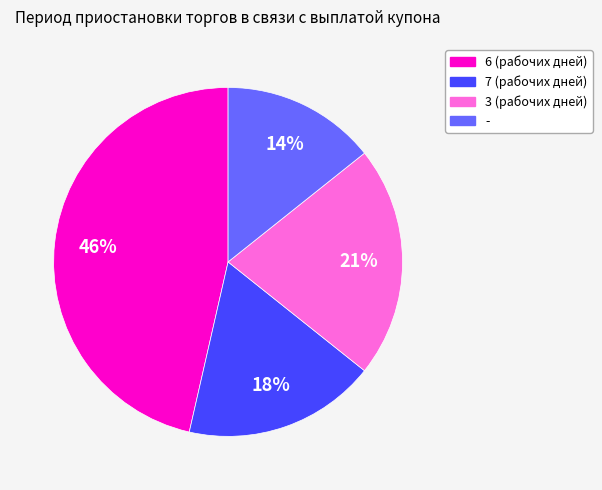

What is the smallest slice in the pie chart?

-